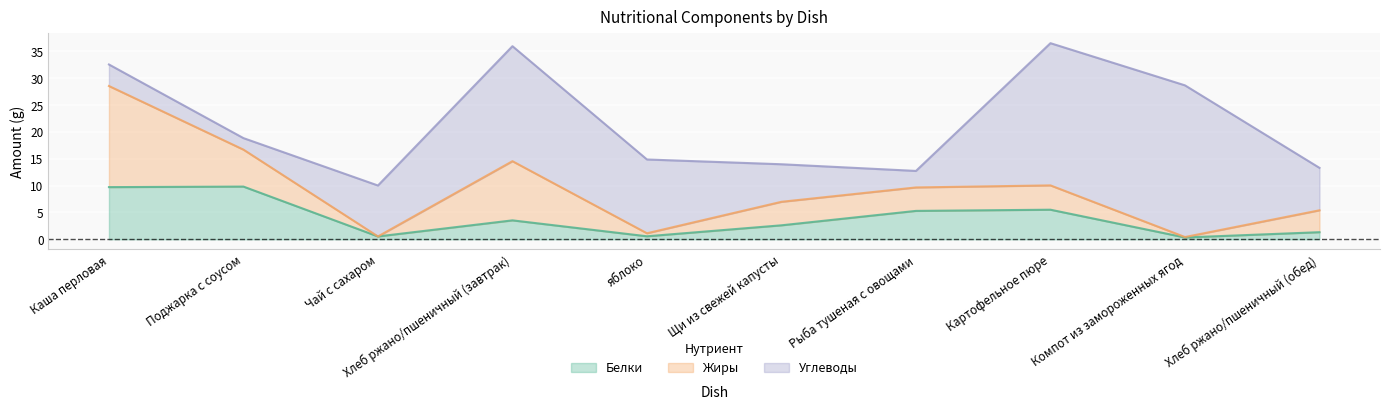

What is the difference between the second highest and minimum values in the Углеводы series?

24.3